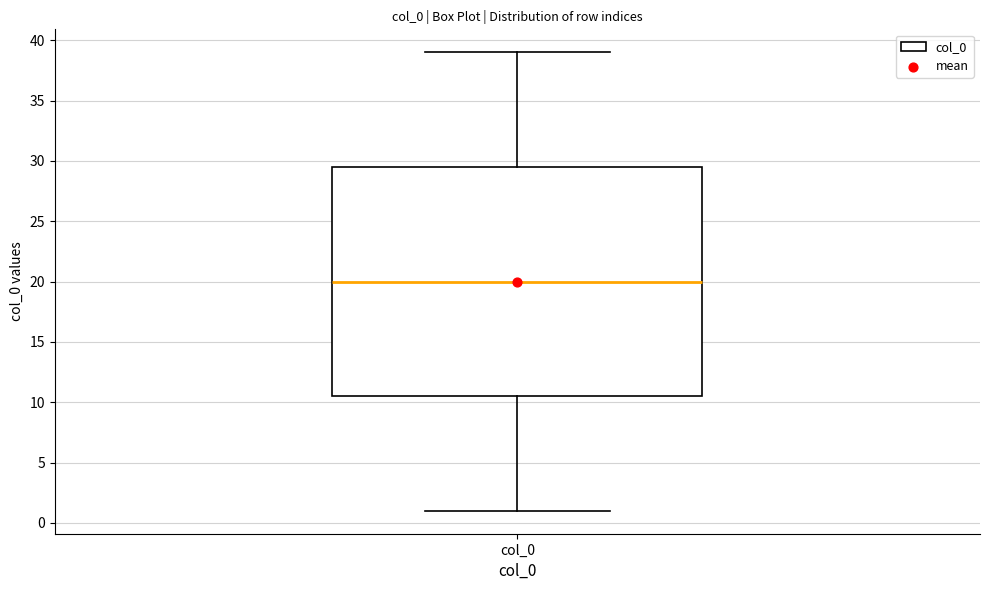

Read this box plot against the y-axis: the position of the median line, the range covered by the box, and the ends of both whiskers. The values are not printed on the chart, so give them approximately, as read against the axis.

median 20.0, box 10.5 to 29.5, whiskers 1.0 to 39.0